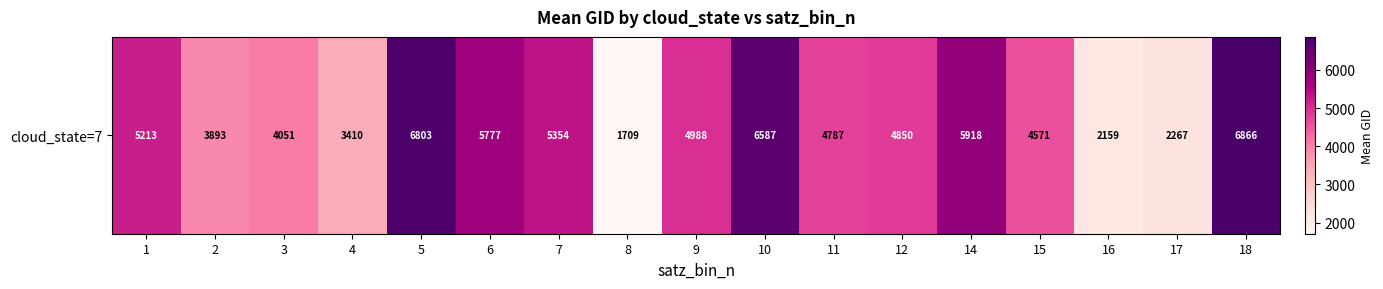

Reading right to left, what are all the values shown in this chart?

18=6866.0	17=2267.0	16=2159.0	15=4571.0	14=5918.8	12=4850.0	11=4787.0	10=6587.0	9=4988.0	8=1709.0	7=5354.0	6=5777.0	5=6803.0	4=3410.0	3=4051.2	2=3893.0	1=5213.0